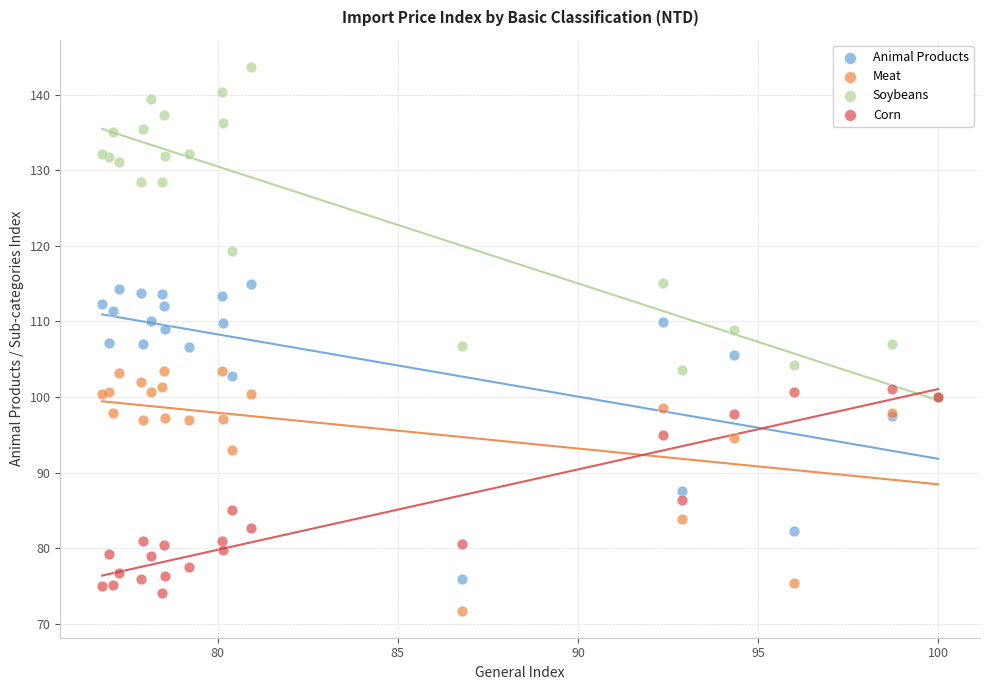

What are all the series names shown in the legend?

Animal Products, Meat, Soybeans, Corn